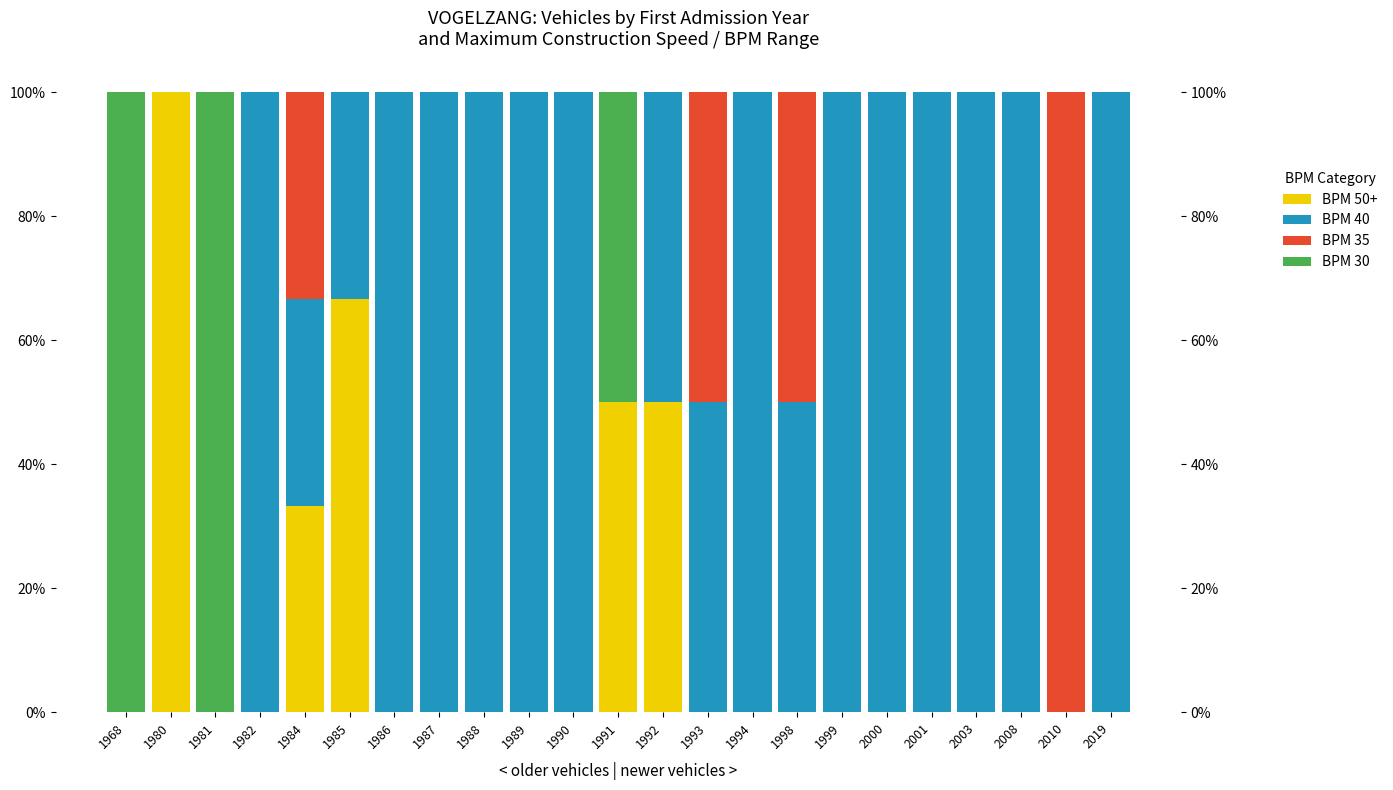

Which category has the highest value in the BPM 40 series?

1982